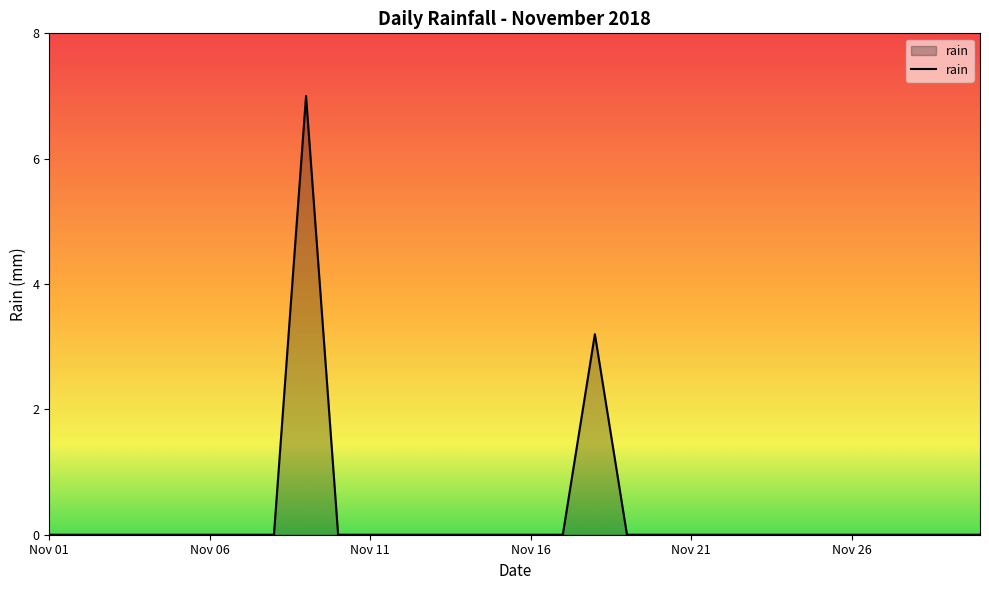

Reading right to left, what are all the values shown in this chart?

0.0	0.0	0.0	0.0	0.0	0.0	0.0	0.0	0.0	0.0	0.0	0.0	3.2	0.0	0.0	0.0	0.0	0.0	0.0	0.0	0.0	7.0	0.0	0.0	0.0	0.0	0.0	0.0	0.0	0.0